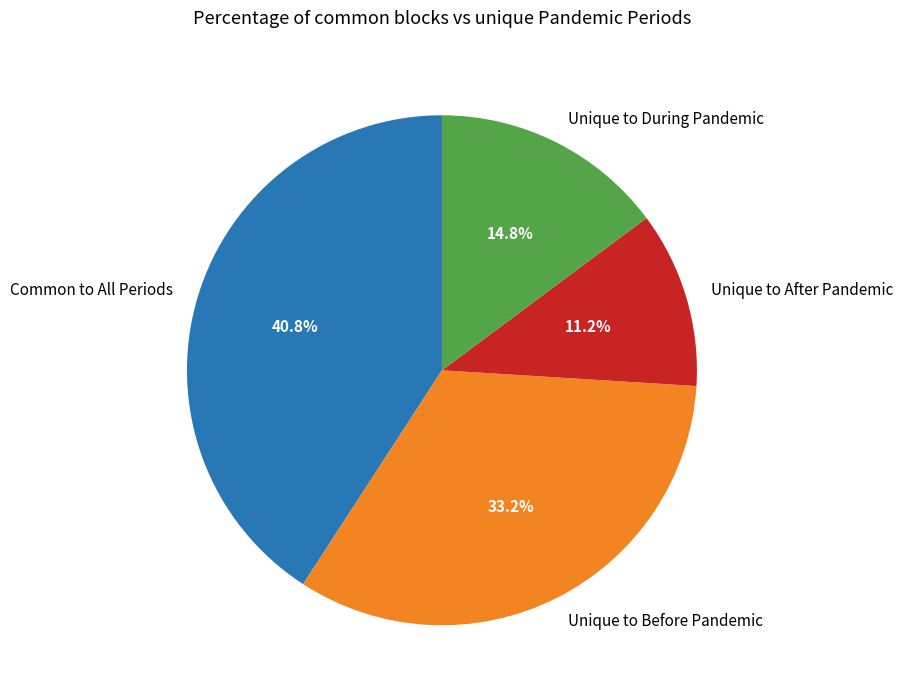

Approximately how many times larger is the value at Common to All Periods compared to Unique to Before Pandemic?

1.2